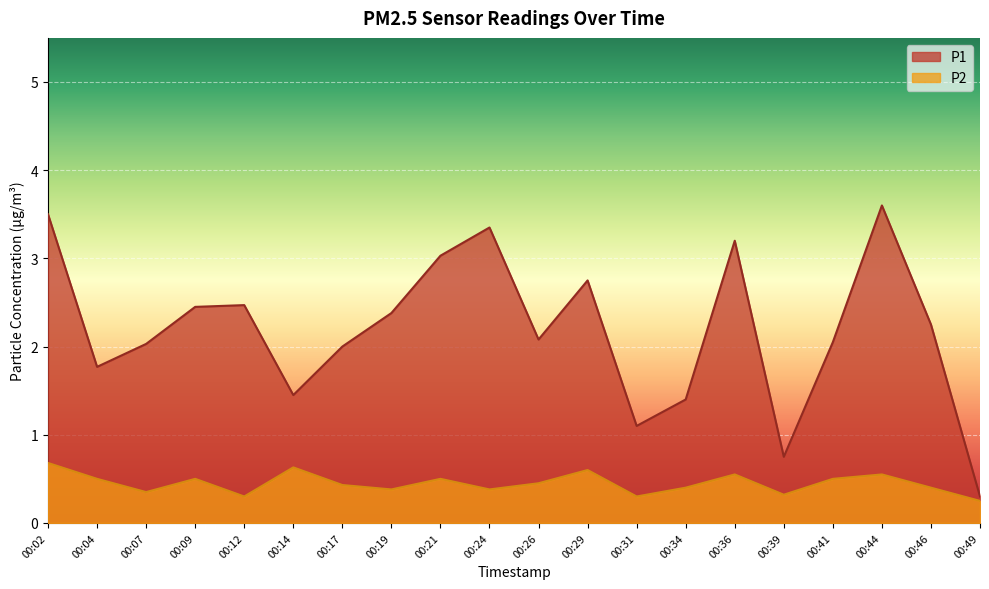

Where does the P1 series first go above 2?

00:02